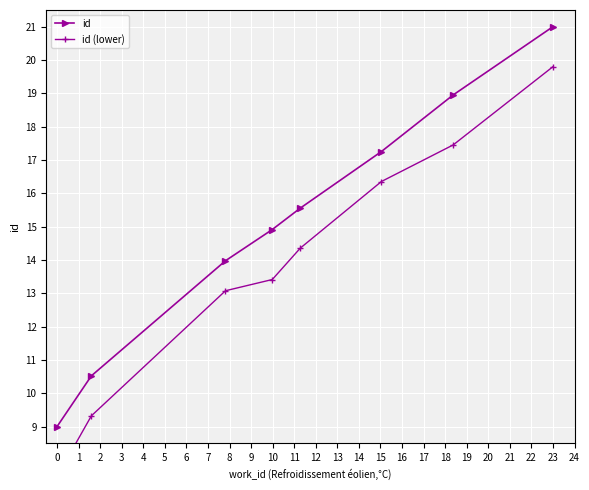

What is the sum of all id values?

121.2